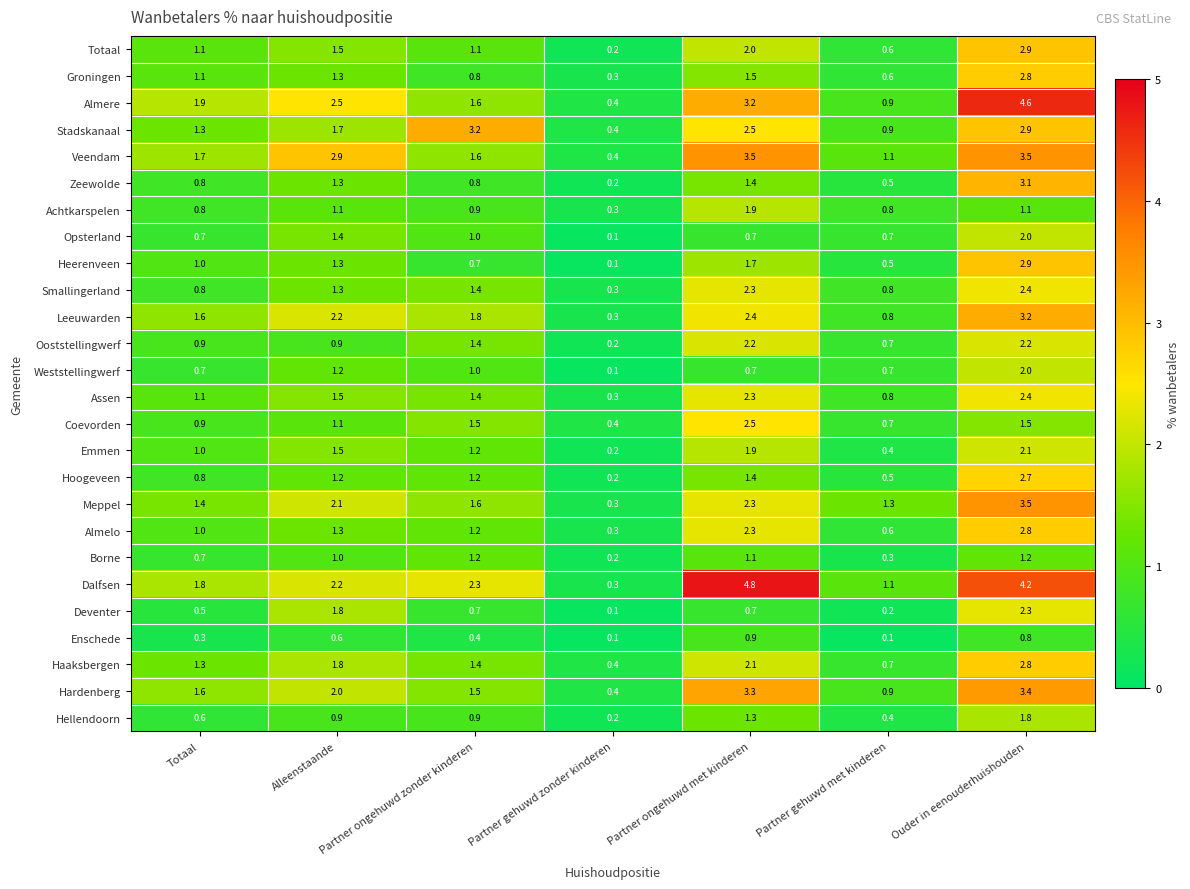

Rank the categories by Meppel value from lowest to highest.

Partner gehuwd zonder kinderen, Partner gehuwd met kinderen, Totaal, Partner ongehuwd zonder kinderen, Alleenstaande, Partner ongehuwd met kinderen, Ouder in eenouderhuishouden